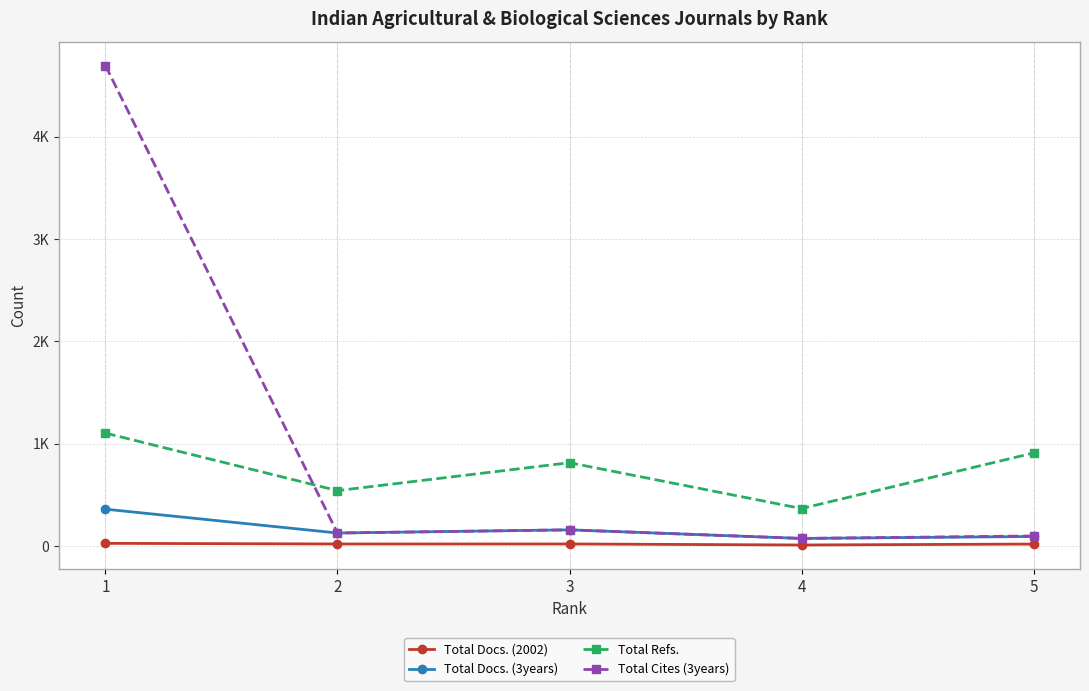

True or false: Total Docs. (3years) and Total Docs. (2002) intersect in this chart.

False